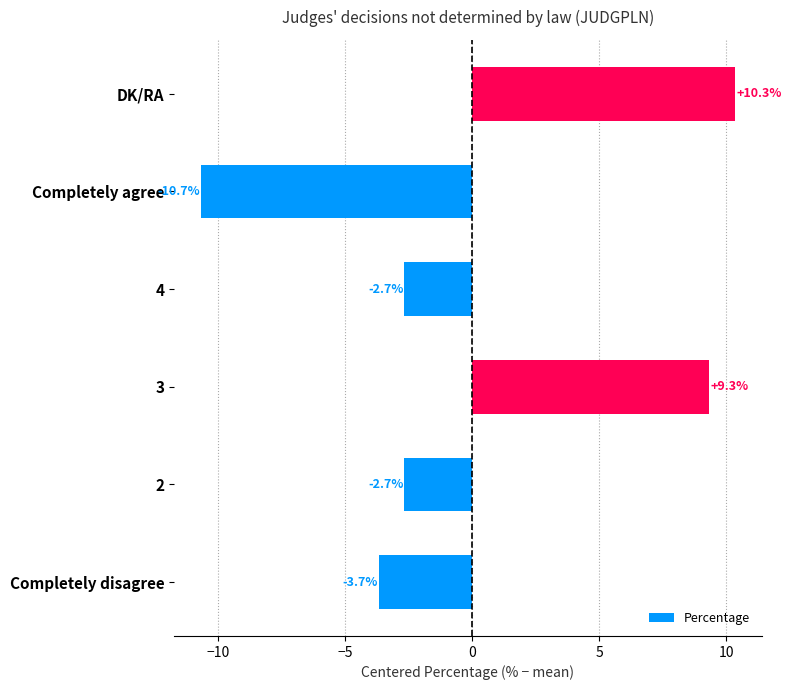

At which category does the chart reach its minimum across all series?

Completely agree